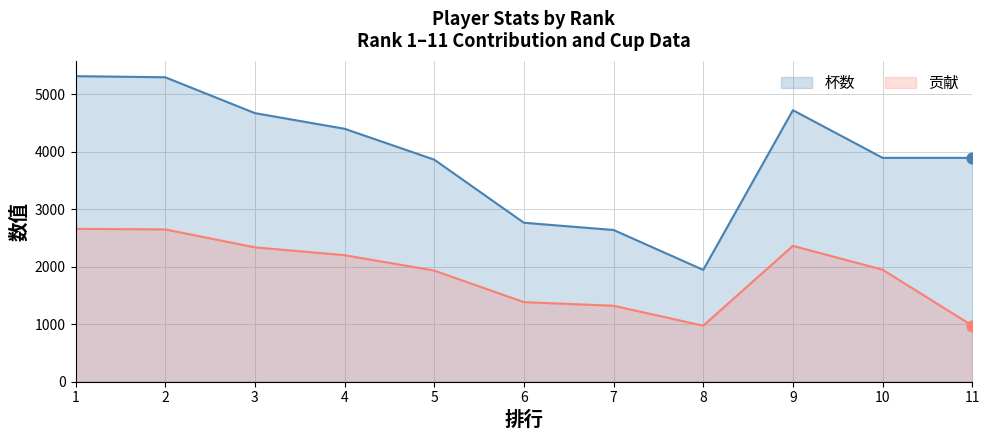

At which category is the sum across all series the highest?

1